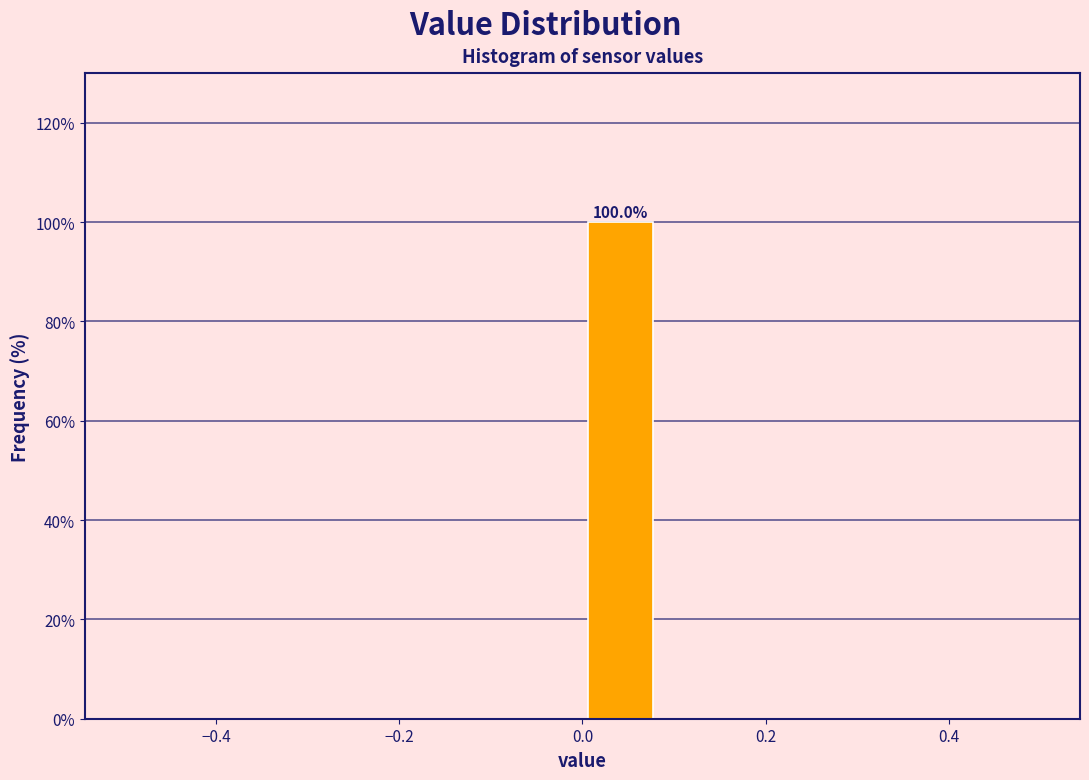

Over which range of the x-axis is the bar tallest?

0.00 to 0.08